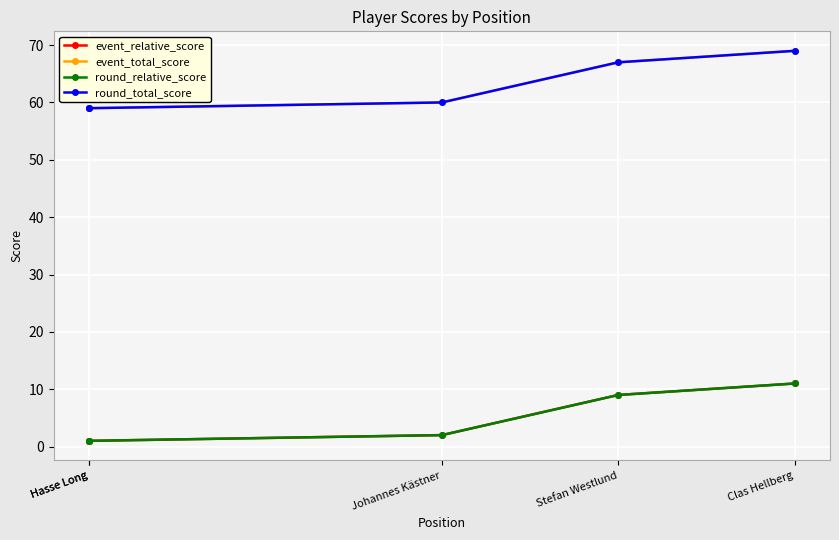

Read the round_relative_score value at Clas Hellberg, to the nearest 5.

10